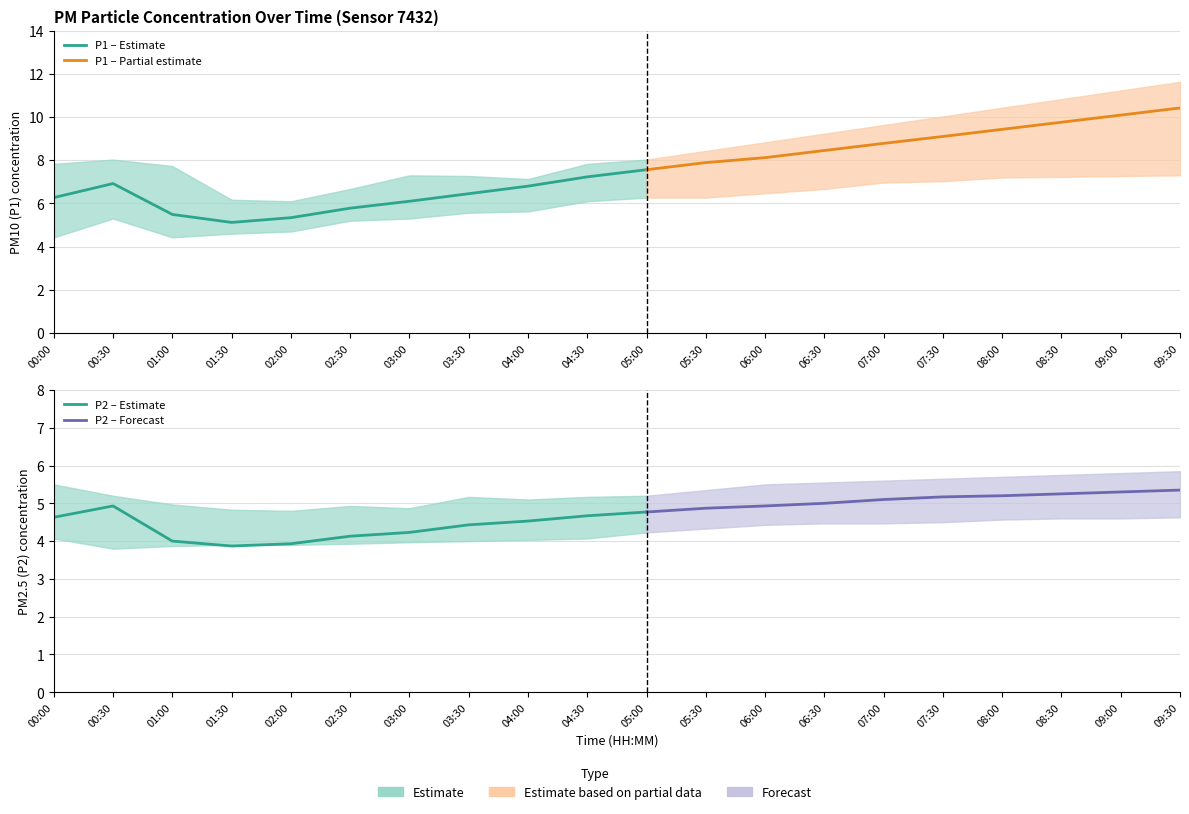

At which label does P2 reach its minimum?

01:30